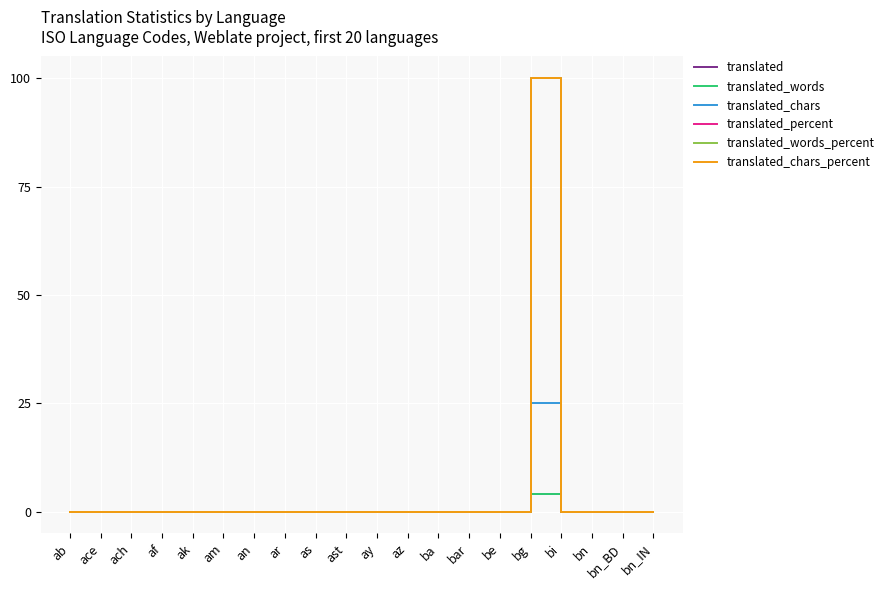

True or false: translated_words_percent and translated cross at least once.

False